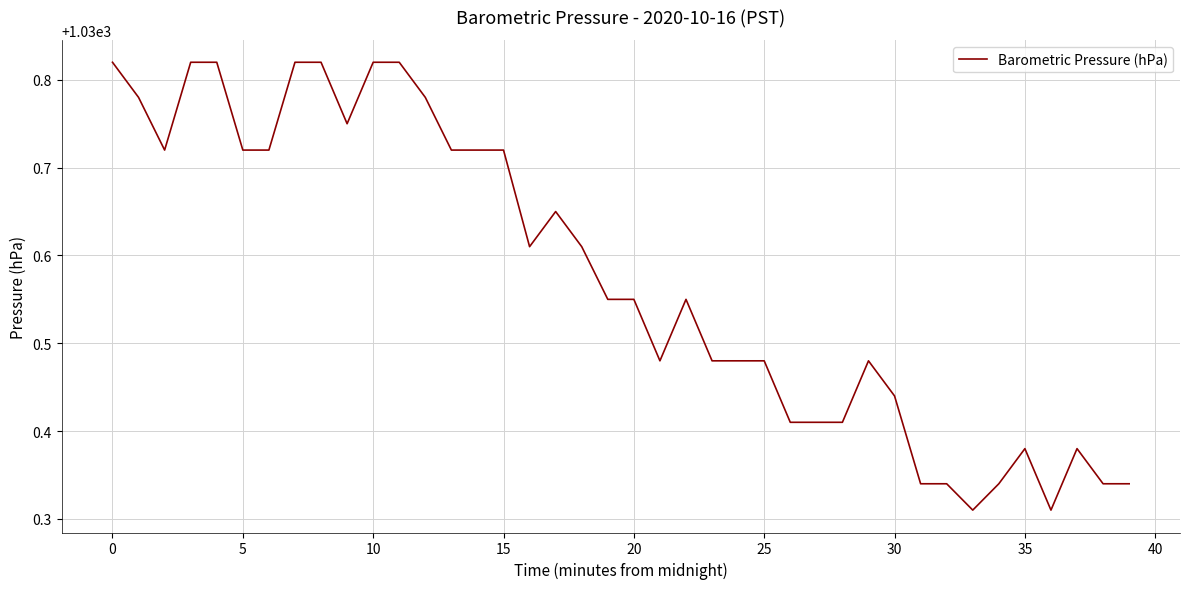

What is the difference between the maximum and minimum values?

0.5